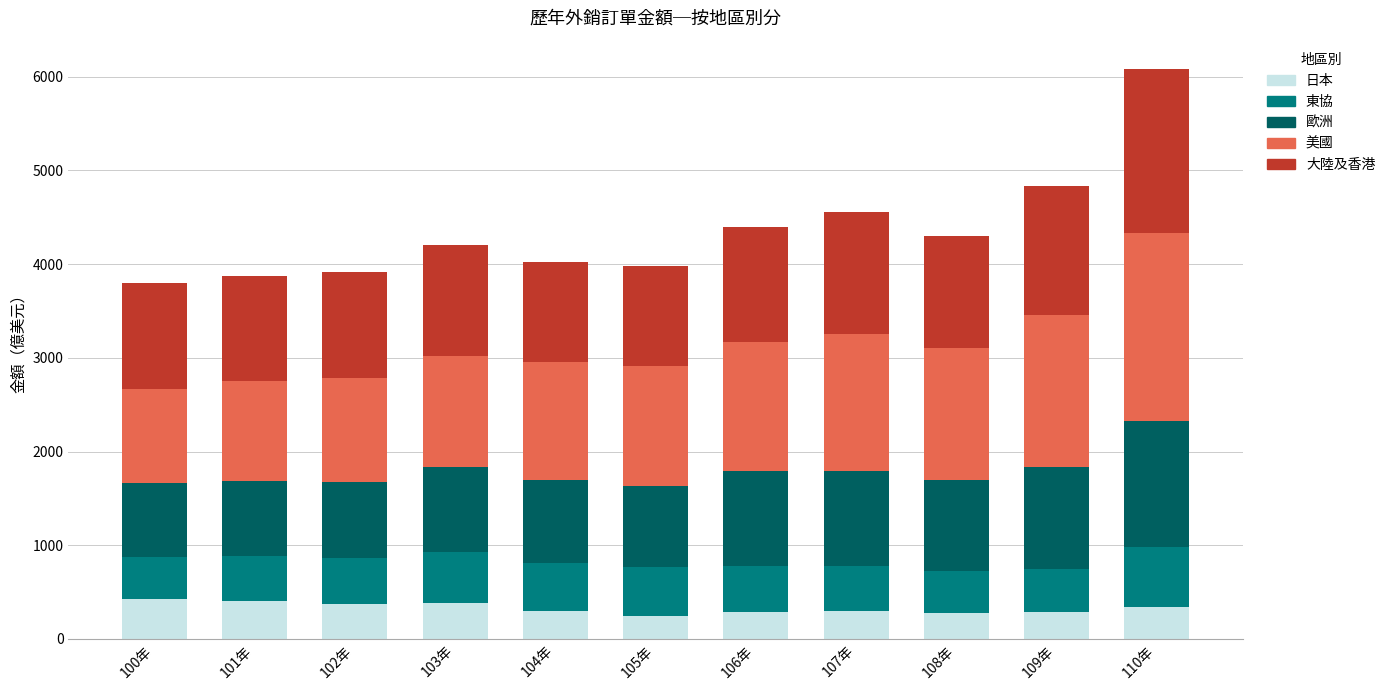

What is the minimum value for 日本?

246.1